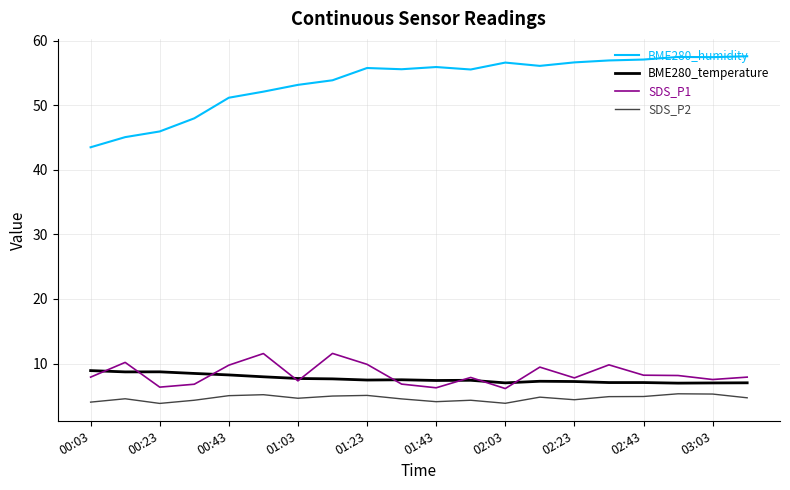

Which series has the largest total across all categories?

BME280_humidity